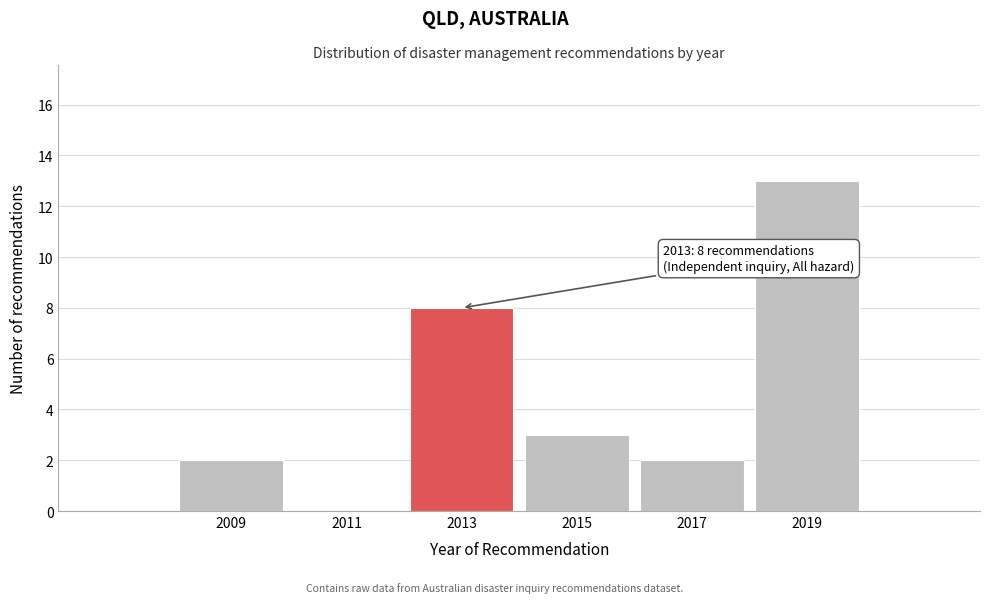

Reading left to right, extract all data points from this chart.

2009=2	2011=0	2013=8	2015=3	2017=2	2019=13